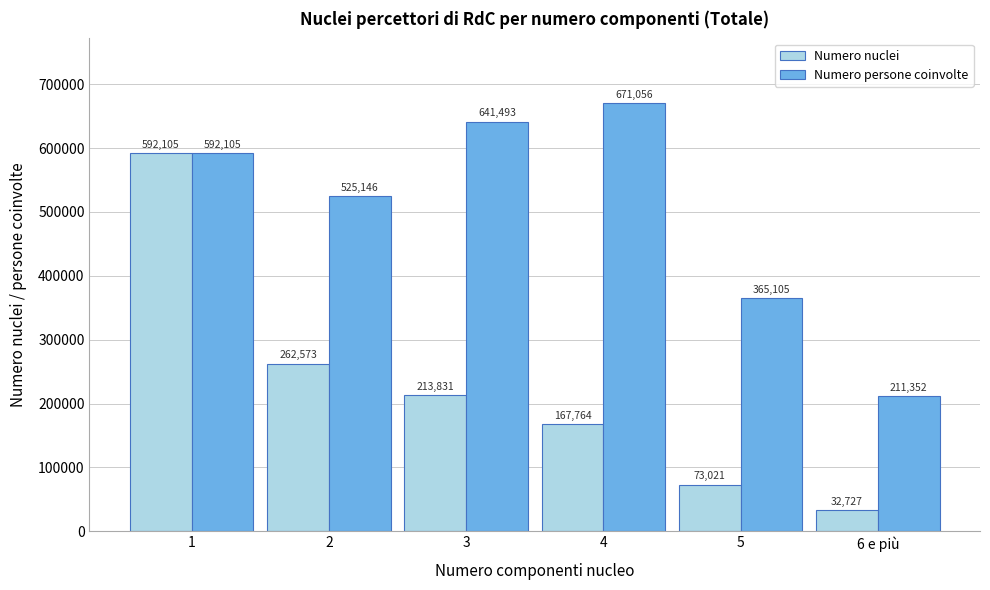

Reading left to right, transcribe all the data shown in this chart.

Numero nuclei: 592105	262573	213831	167764	73021	32727
Numero persone coinvolte: 592105	525146	641493	671056	365105	211352